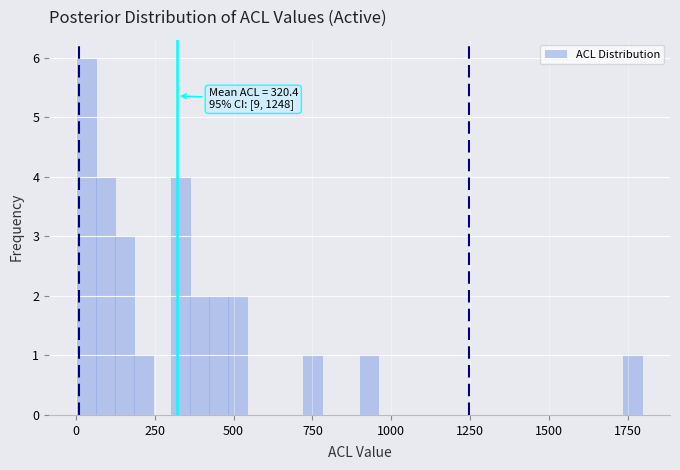

Around what value on the x-axis is the tallest bar? Give the approximate position of its centre, as read against the axis.

50